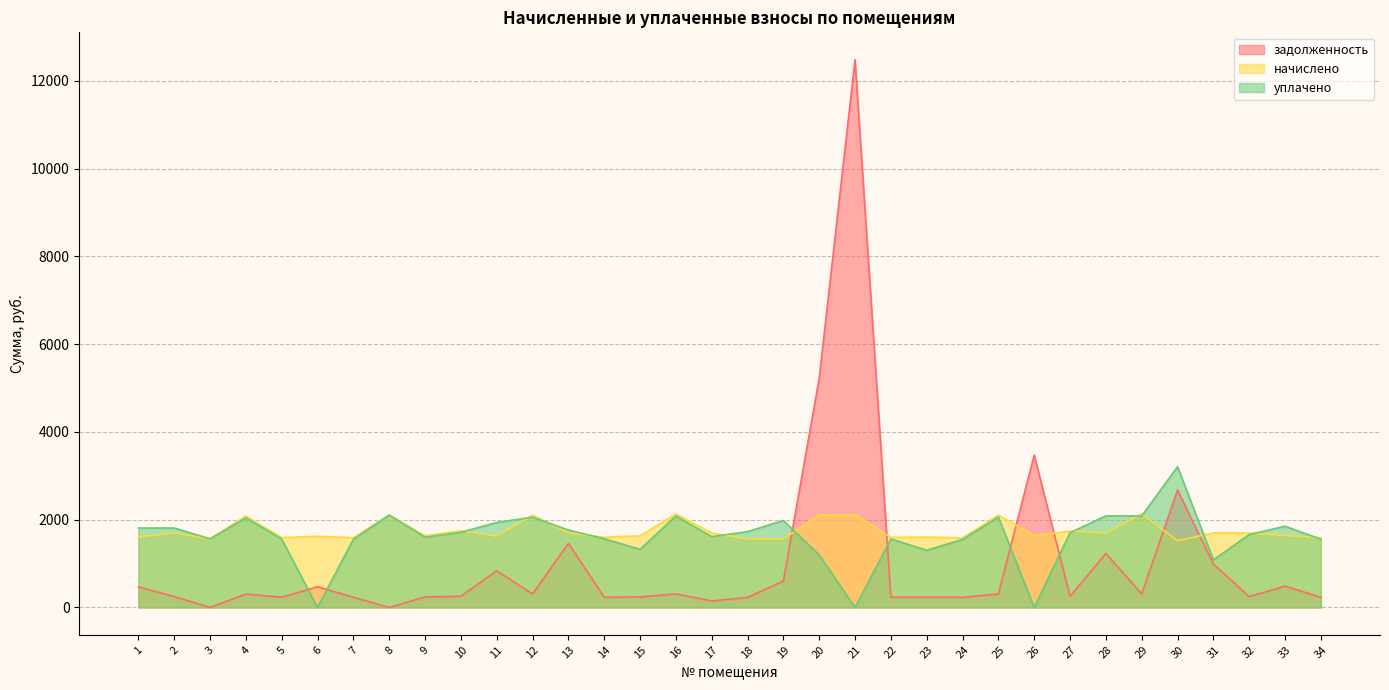

What value does the уплачено series have at 14?

1565.0